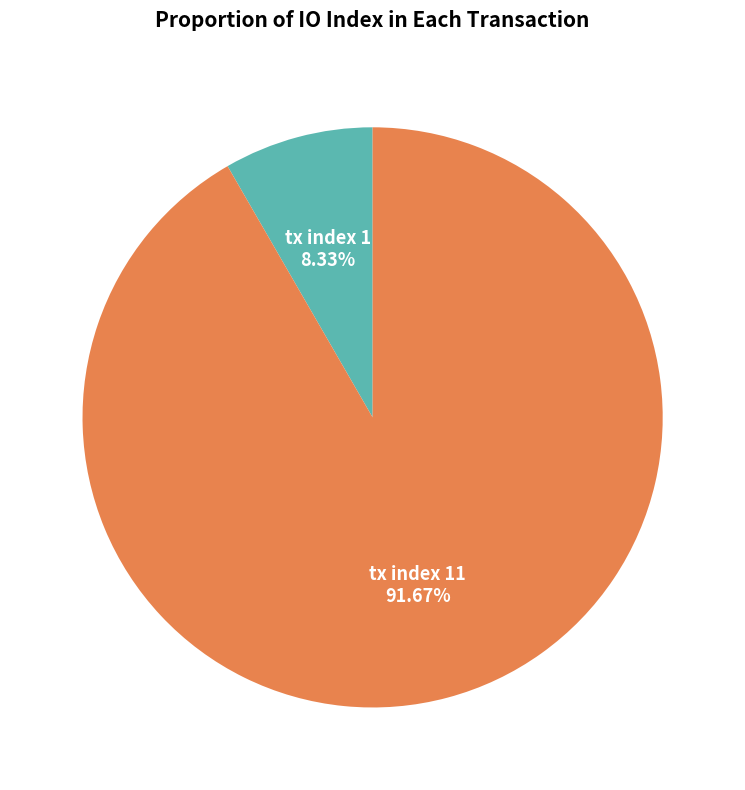

To the nearest percent, what is the combined percentage of tx index 1 and tx index 11?

100%